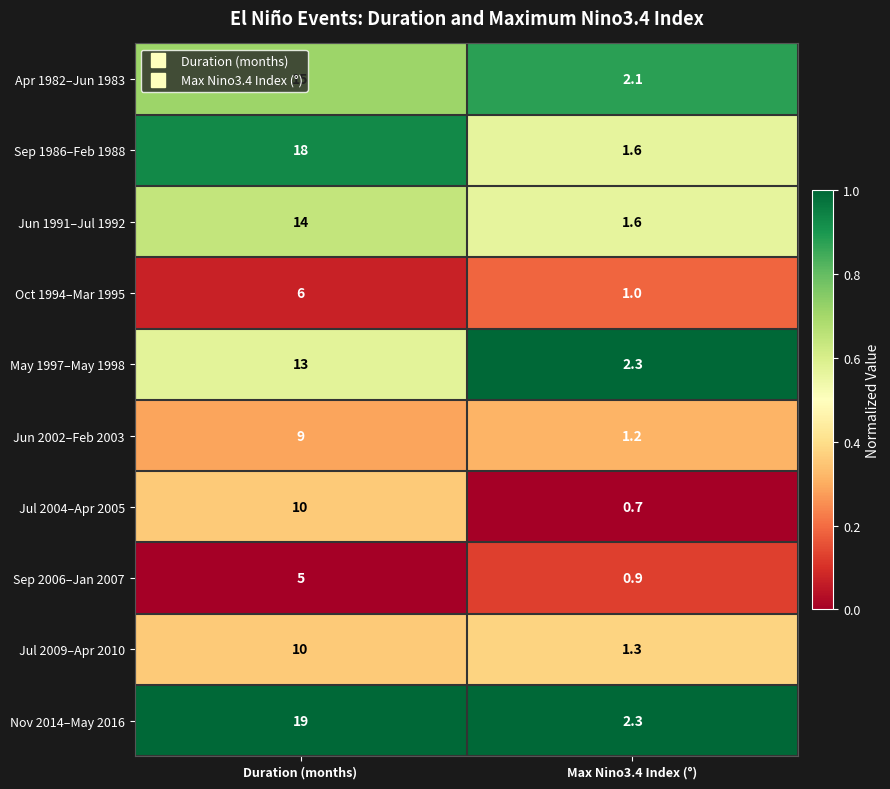

What is the approximate value of Apr 1982–Jun 1983 at Max Nino3.4 Index (°)?

2.1